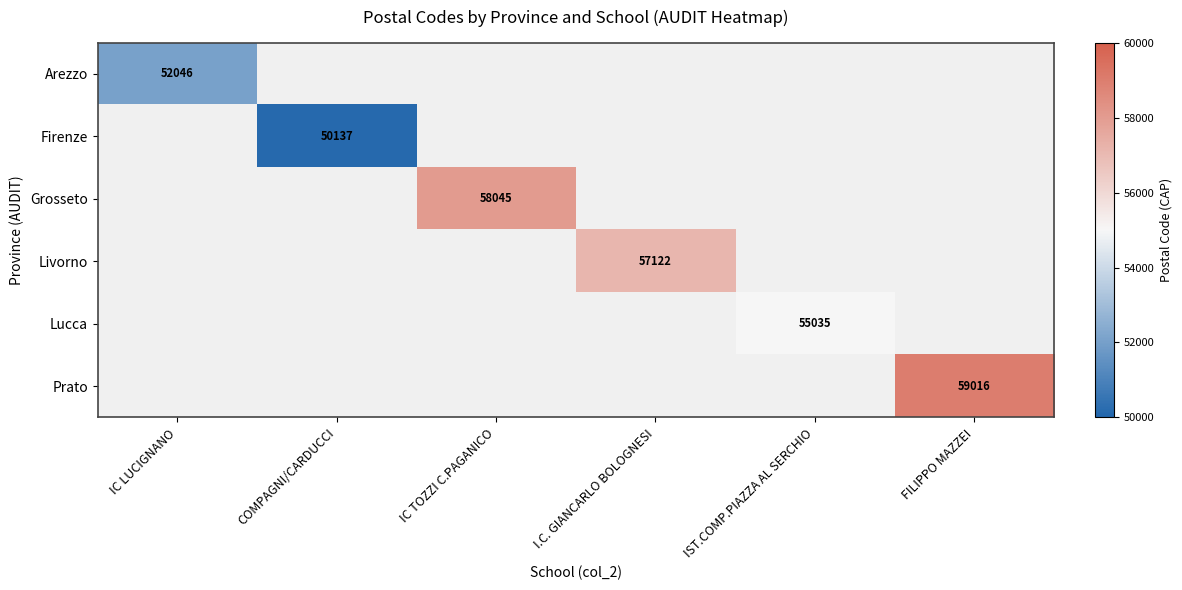

Which category has the lowest value across all series?

COMPAGNI/CARDUCCI